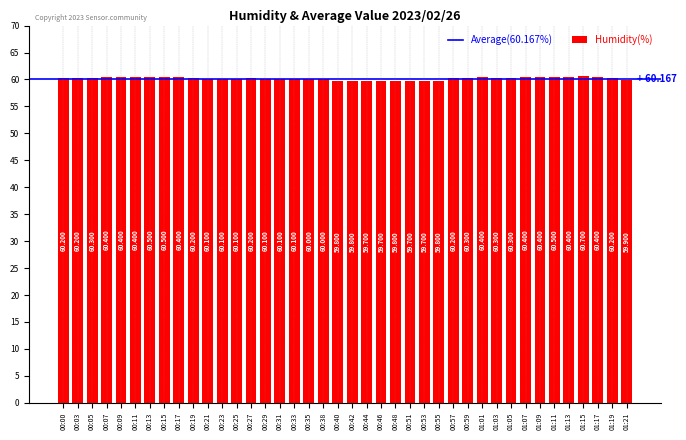

The chart shows a value of 60.2 at 01:19. True or false?

True